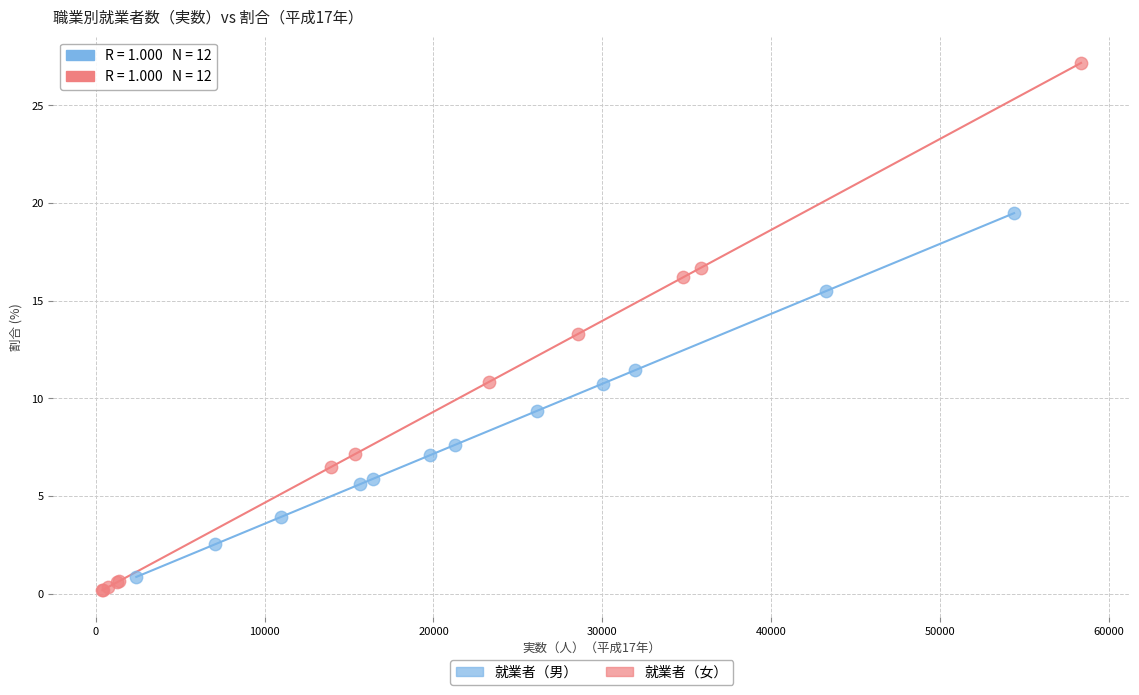

Which series contains the highest Y value?

就業者（女）